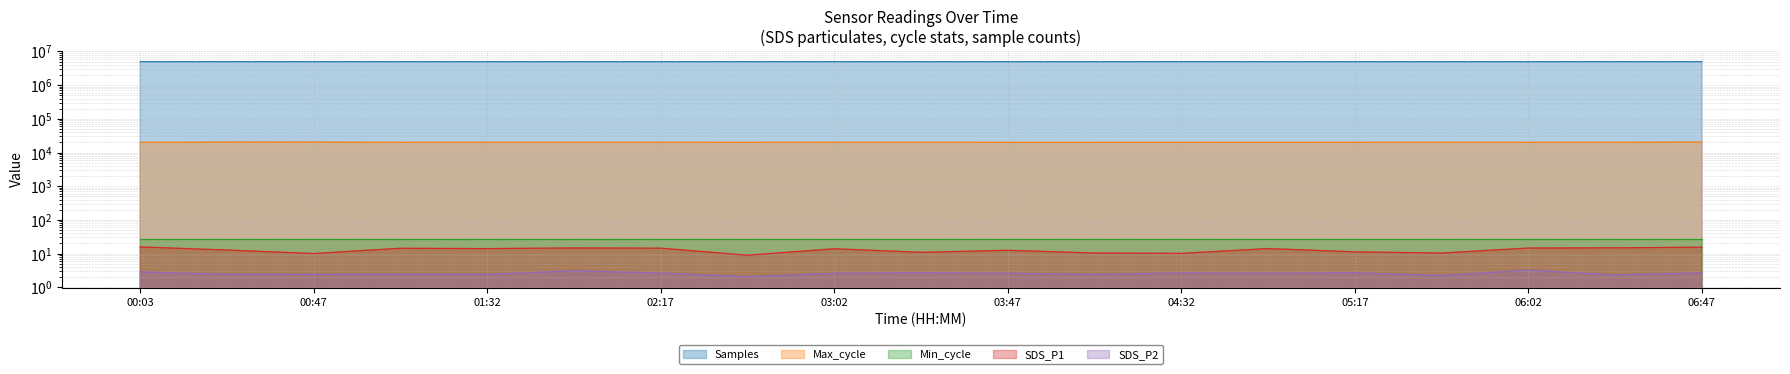

True or false: SDS_P1 has a value of 14.1 at 01:32.

True